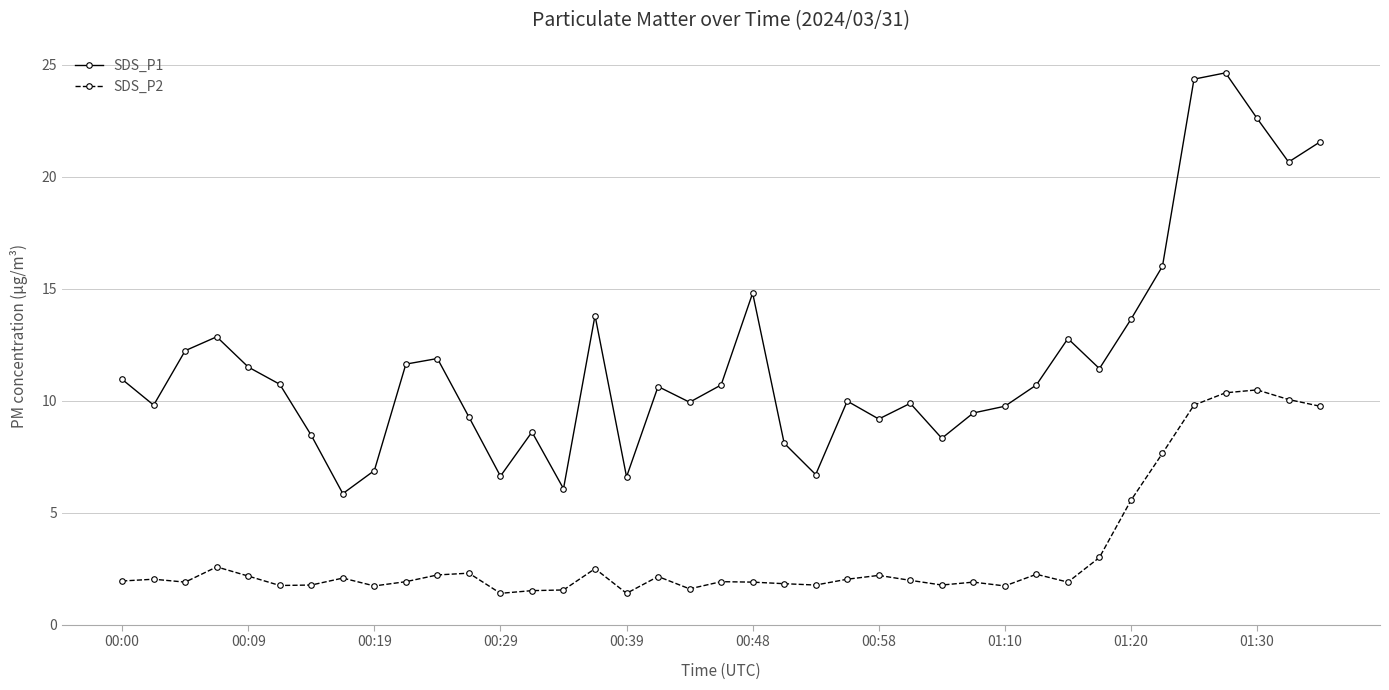

What is the greatest value displayed?

24.6